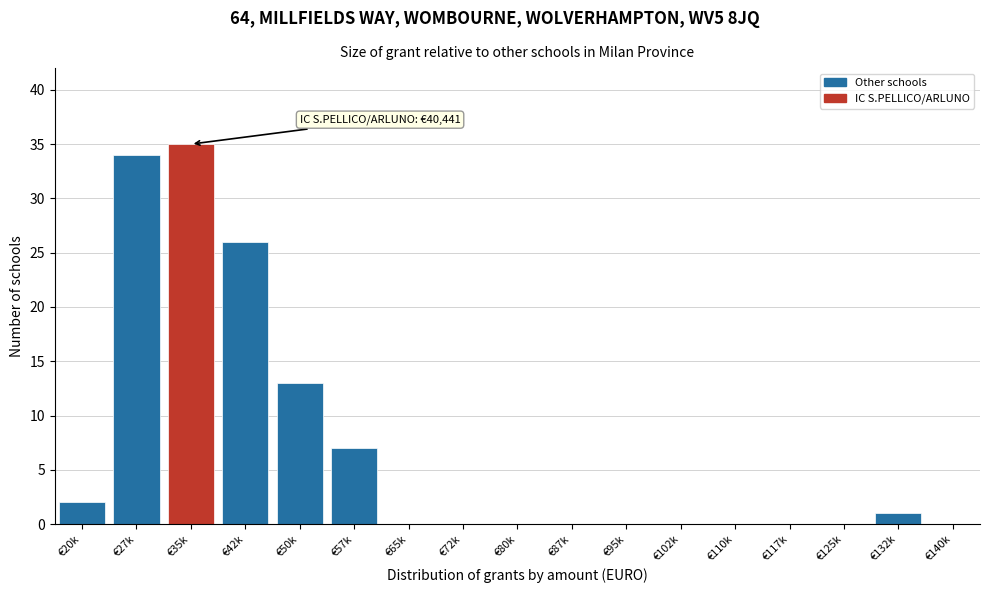

Reading left to right, list all the values displayed in this chart.

€20k=2	€27k=34	€35k=35	€42k=26	€50k=13	€57k=7	€65k=0	€72k=0	€80k=0	€87k=0	€95k=0	€102k=0	€110k=0	€117k=0	€125k=0	€132k=1	€140k=0